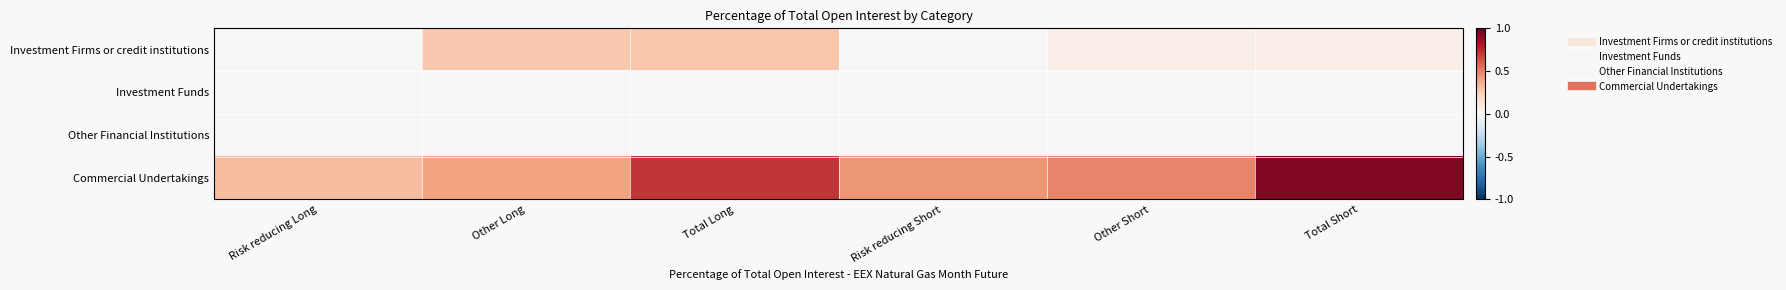

Which series has the widest spread of values?

Commercial Undertakings